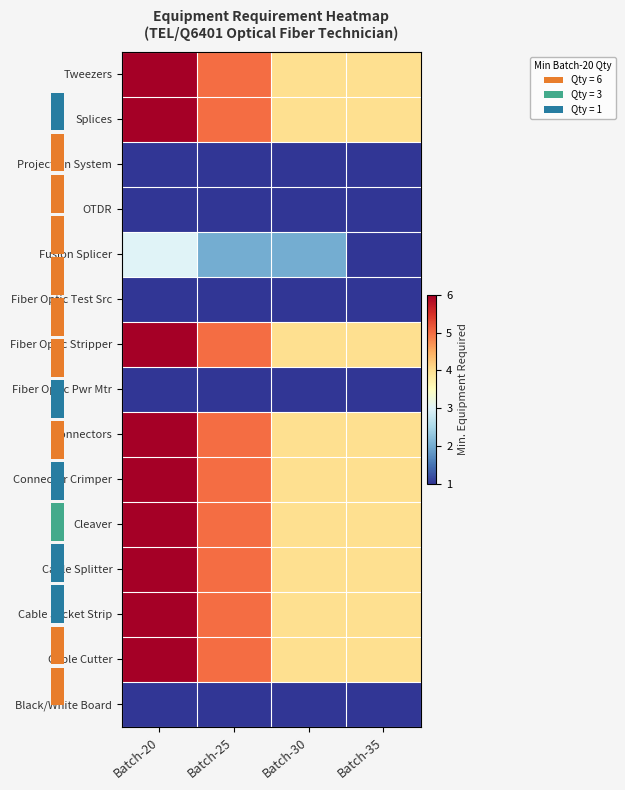

What is the difference between the highest and lowest values at Batch-25?

4